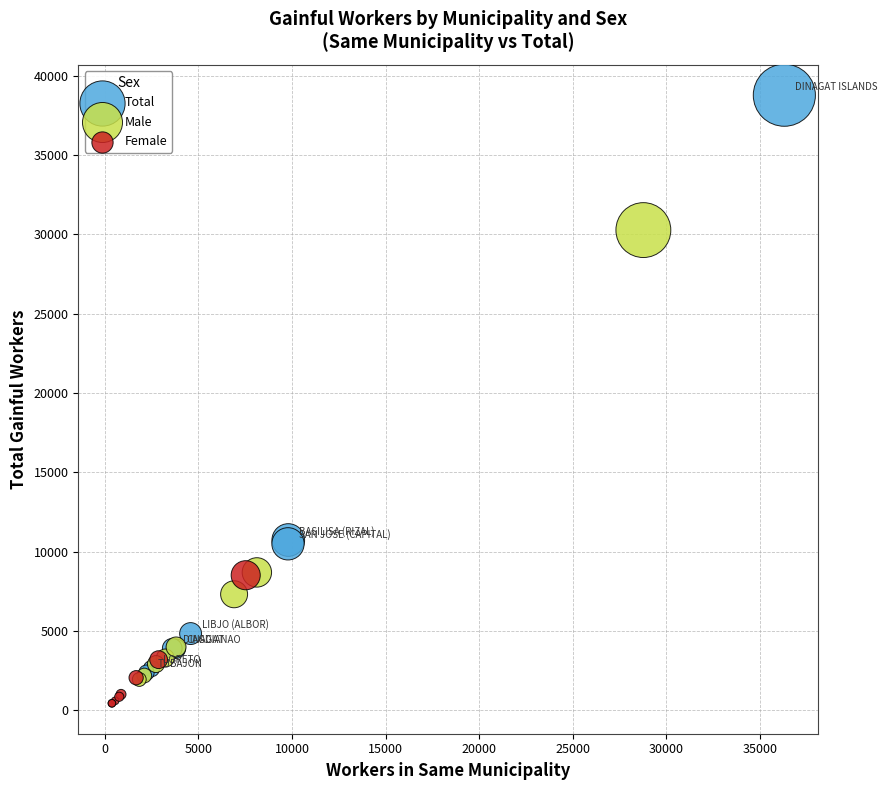

What are all the series names shown in the legend?

Total, Male, Female